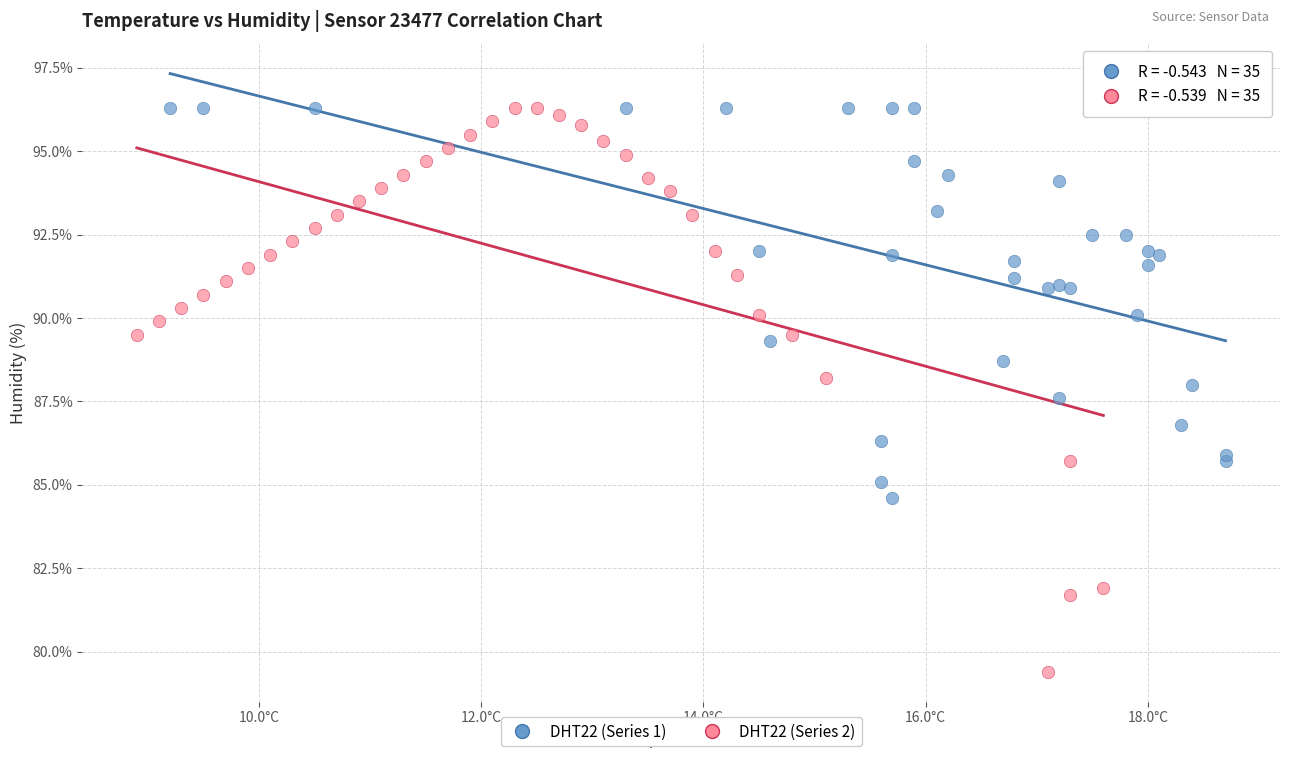

Which series reaches the minimum Y coordinate?

DHT22 (Series 2)